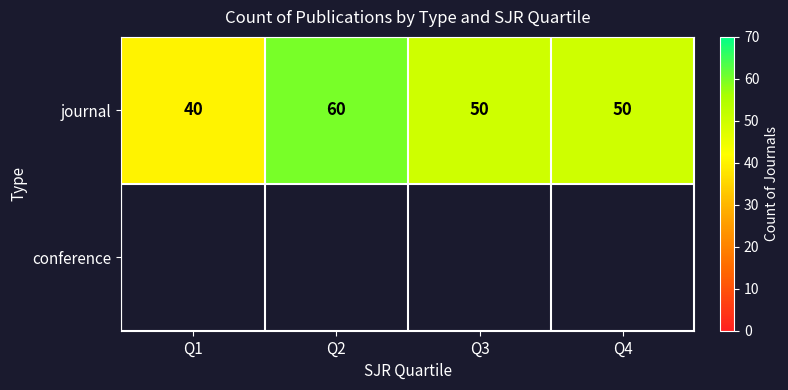

Which has a higher value, Q1 or Q3?

Q3